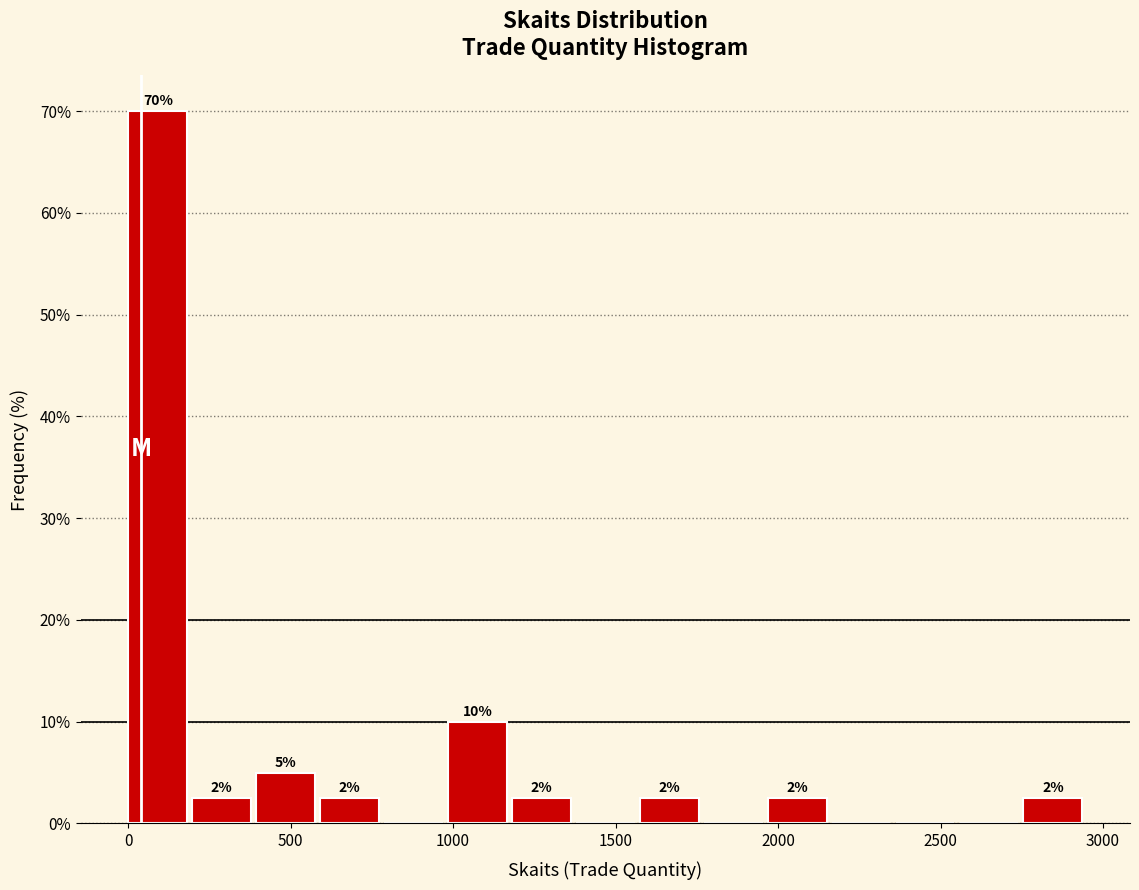

Read against the x-axis, roughly where is the centre of the tallest bar?

100